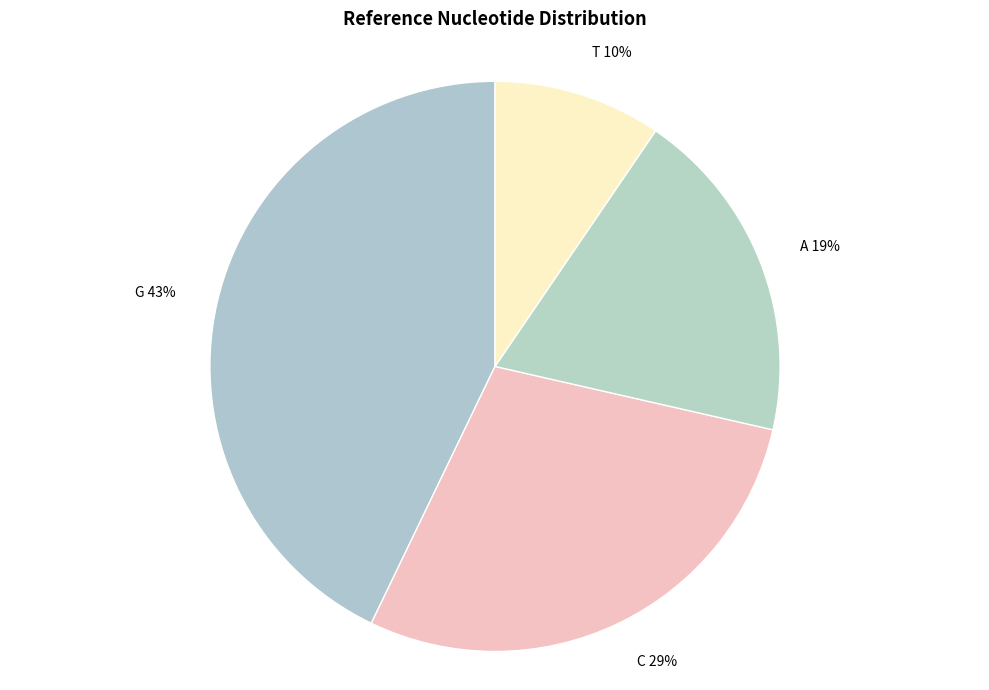

Does A represent more than half of the total?

No